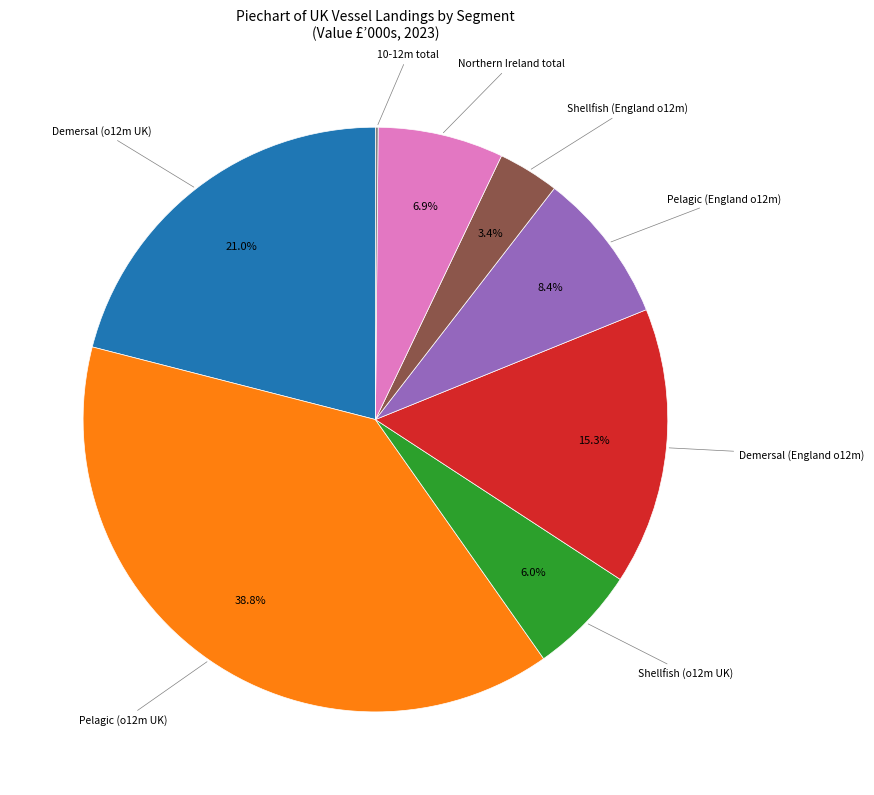

Is there any slice that represents more than half of the pie?

No